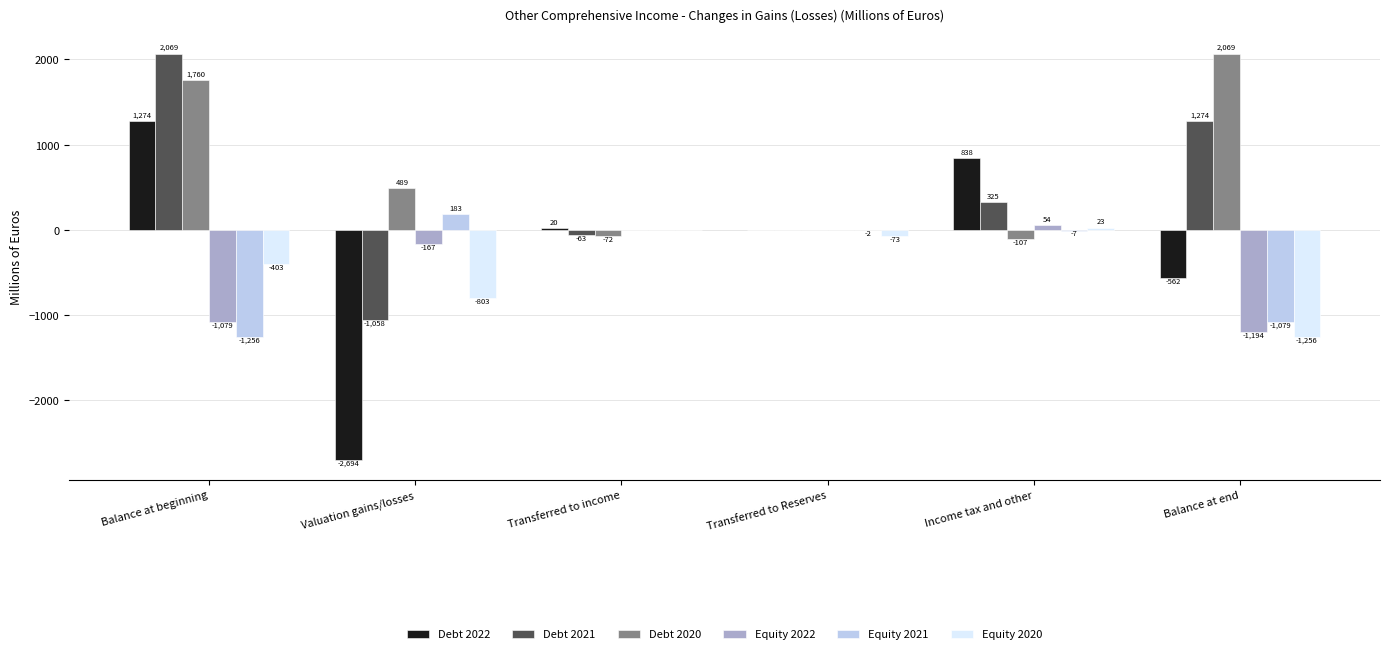

Which category has the highest value in the Equity 2021 series?

Valuation gains/losses